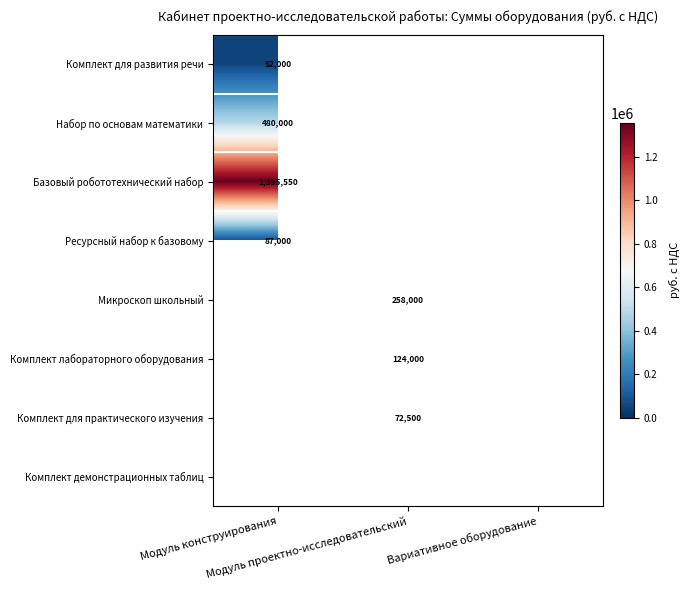

How many positive values does the Комплект для практического изучения series have?

1